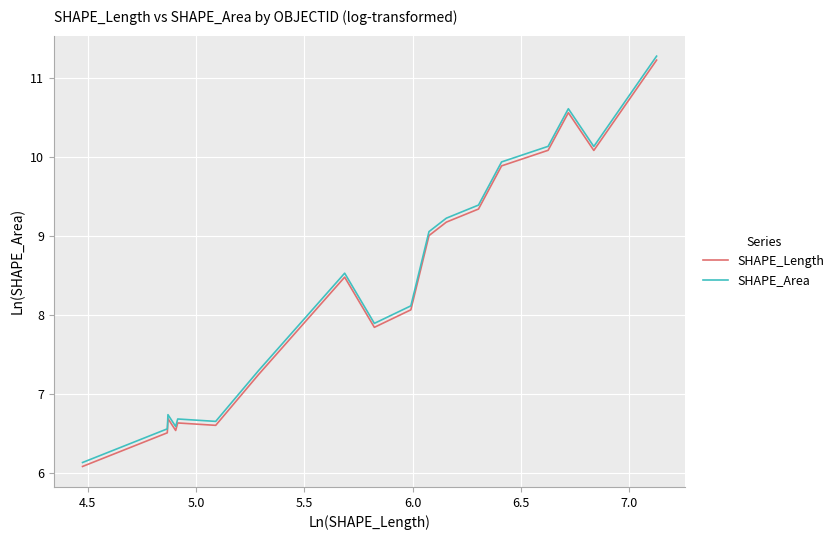

What is the maximum value shown in the chart?

11.3